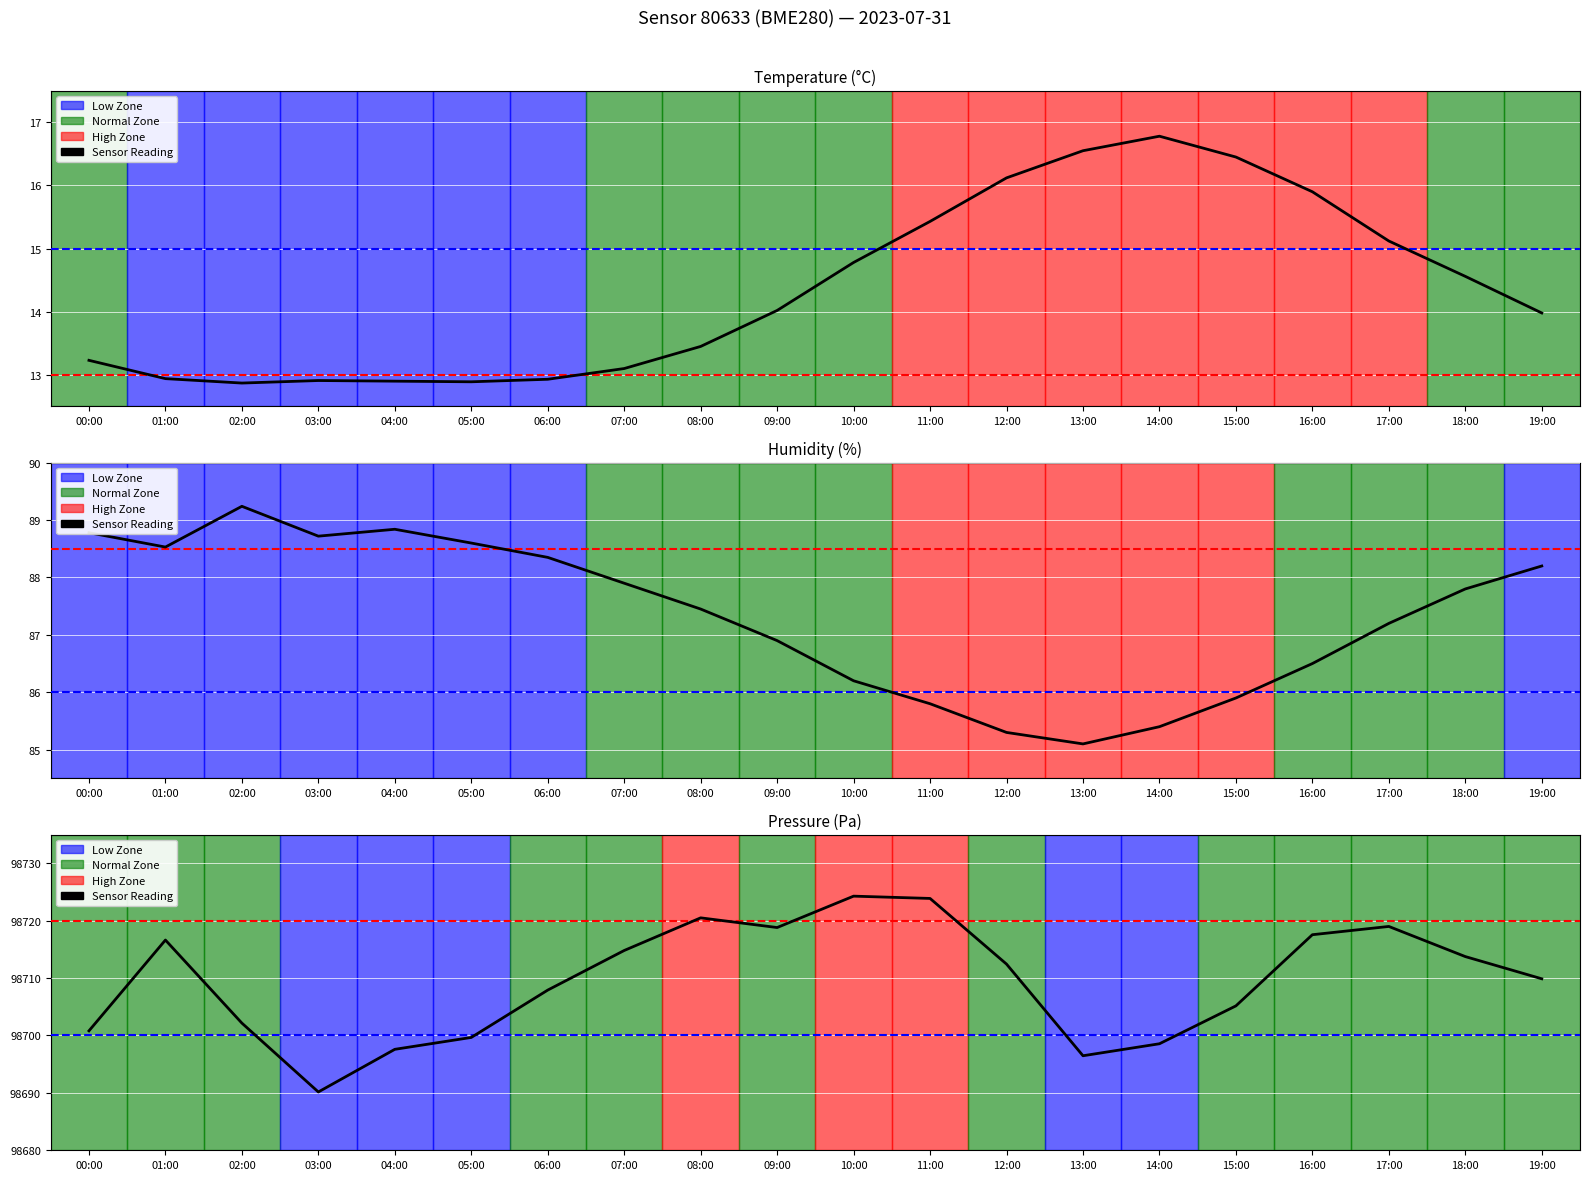

Reading left to right, what are all the values shown in this chart?

00:00=98700.8	01:00=98716.6	02:00=98702.2	03:00=98690.2	04:00=98697.6	05:00=98699.7	06:00=98707.9	07:00=98714.8	08:00=98720.5	09:00=98718.8	10:00=98724.3	11:00=98723.9	12:00=98712.4	13:00=98696.5	14:00=98698.6	15:00=98705.2	16:00=98717.6	17:00=98719.0	18:00=98713.8	19:00=98709.9